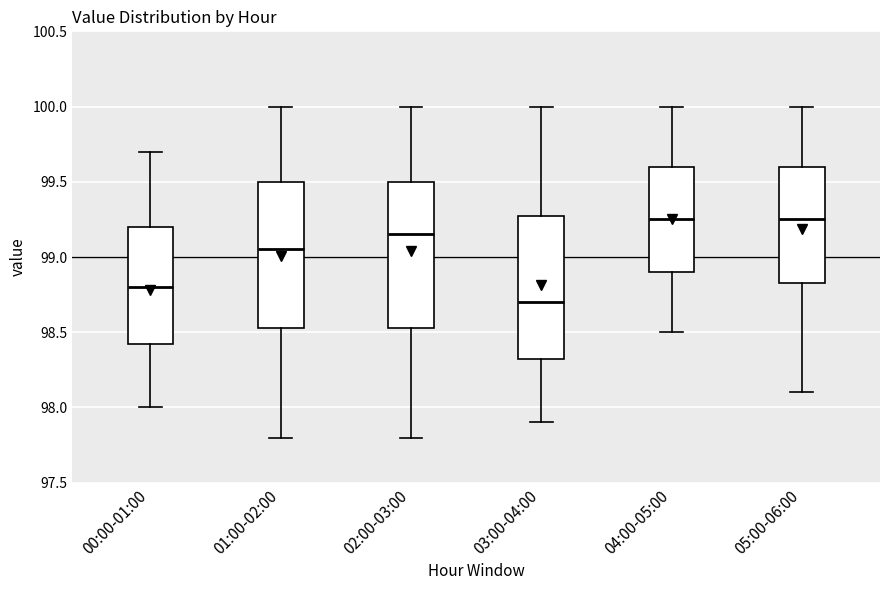

Which box's median line is the lowest?

03:00-04:00